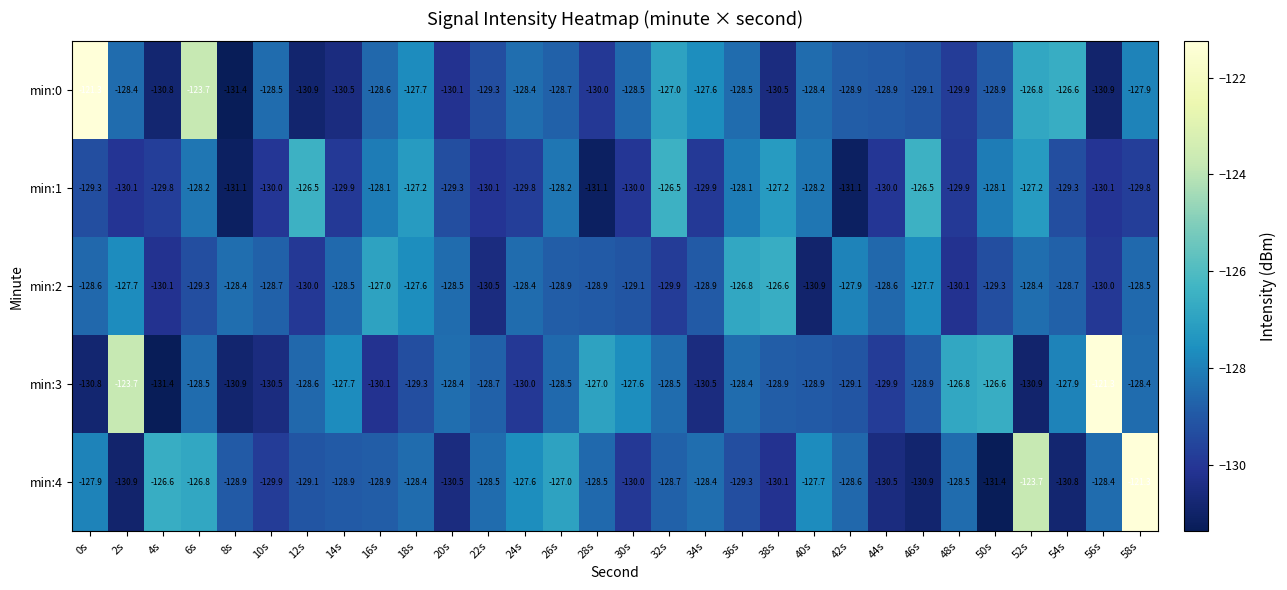

At how many categories does at least one series exceed -125?

6